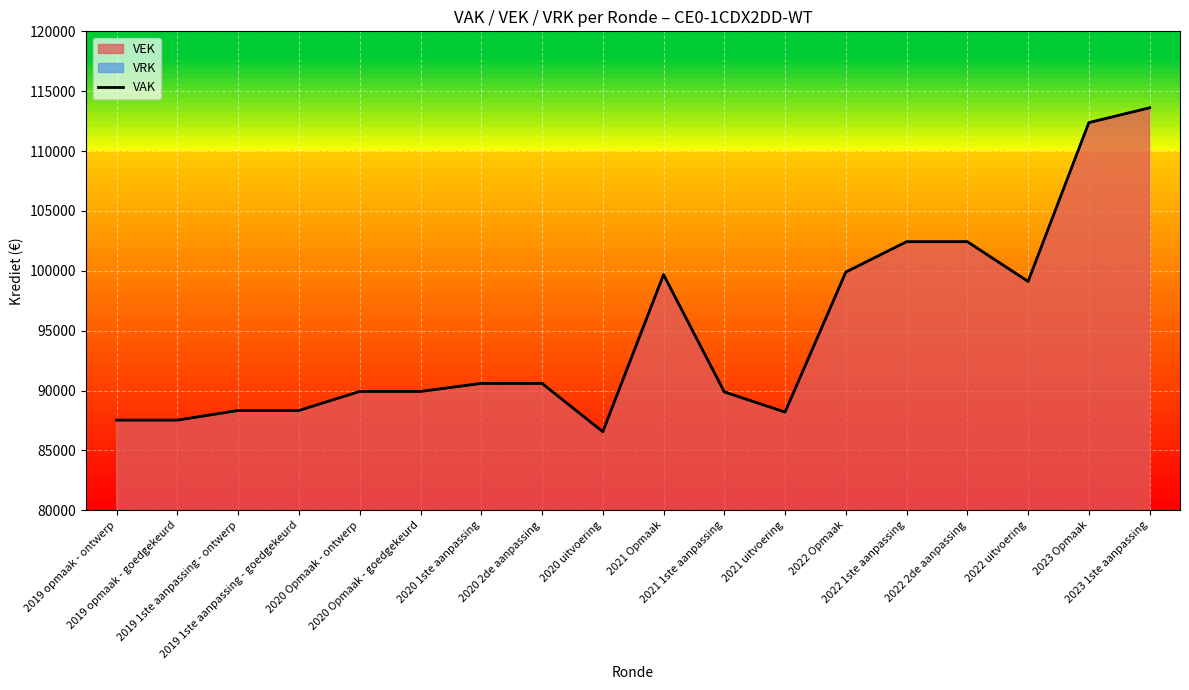

Approximately how many times larger is the value at 2021 uitvoering compared to 2022 uitvoering?

0.9